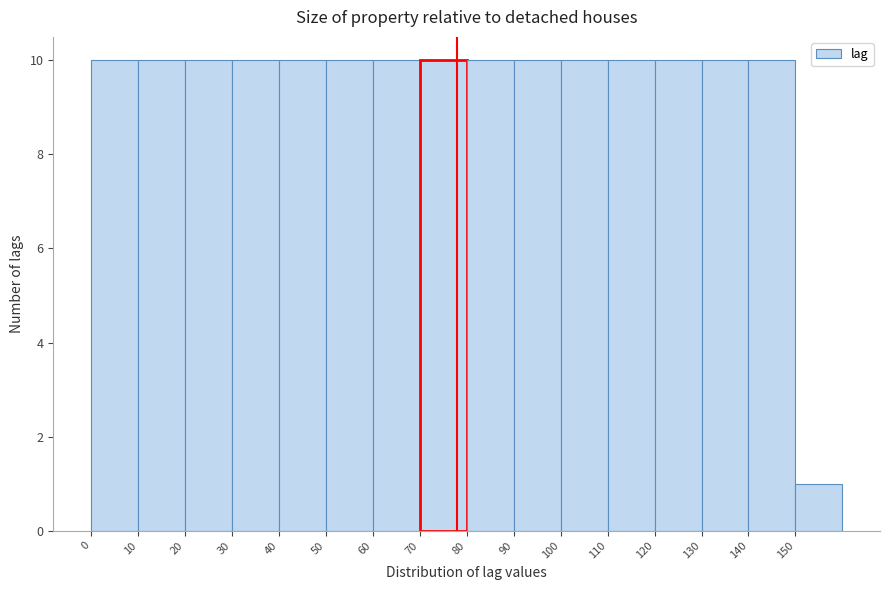

Reading left to right, transcribe this chart: for each bar, give the range it covers on the x-axis and its height. The values are not printed on the chart, so give them approximately, as read against the axis.

0 to 10: 10
10 to 20: 10
20 to 30: 10
30 to 40: 10
40 to 50: 10
50 to 60: 10
60 to 70: 10
70 to 80: 10
80 to 90: 10
90 to 100: 10
100 to 110: 10
110 to 120: 10
120 to 130: 10
130 to 140: 10
140 to 150: 10
150 to 160: 1